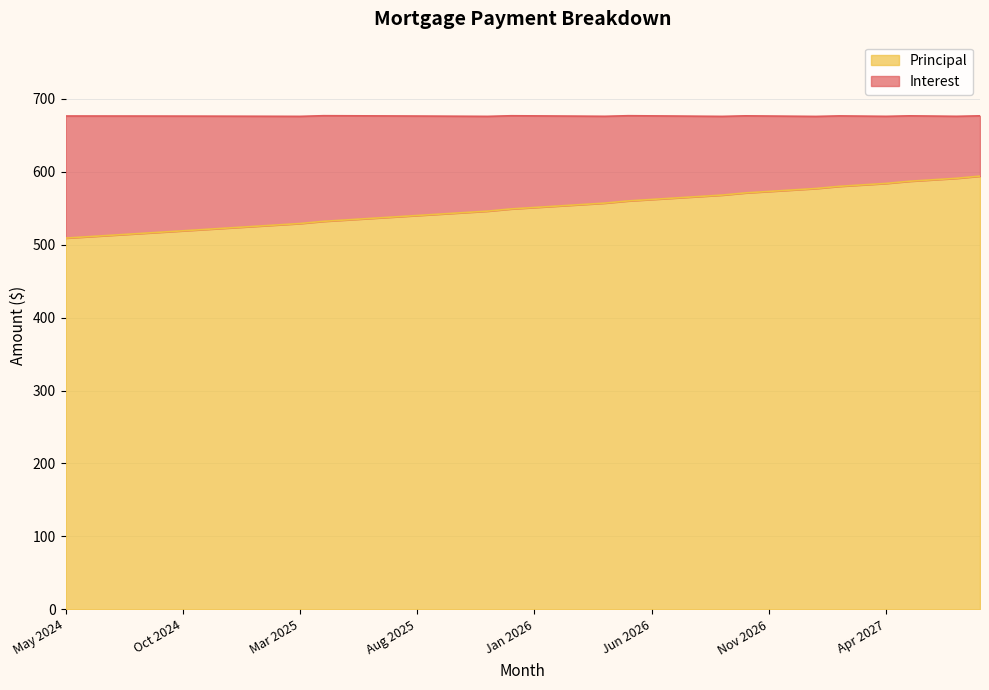

What is the label of the 19th point from the left?

Nov 2025